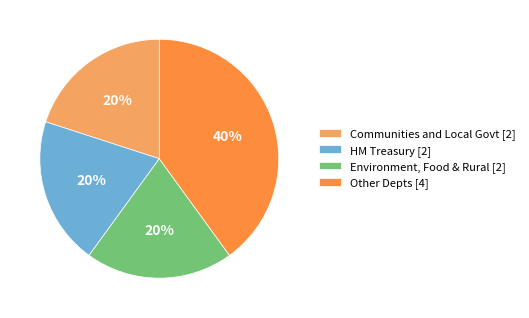

The Communities and Local Govt [2] slice represents 34% of the pie. True or false?

False